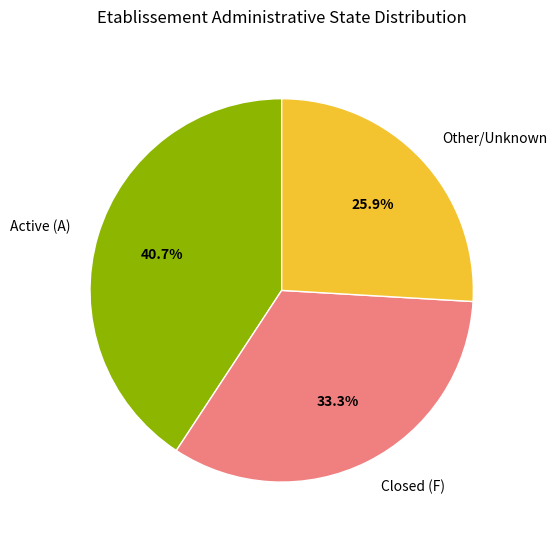

Count the number of slices in the pie.

3